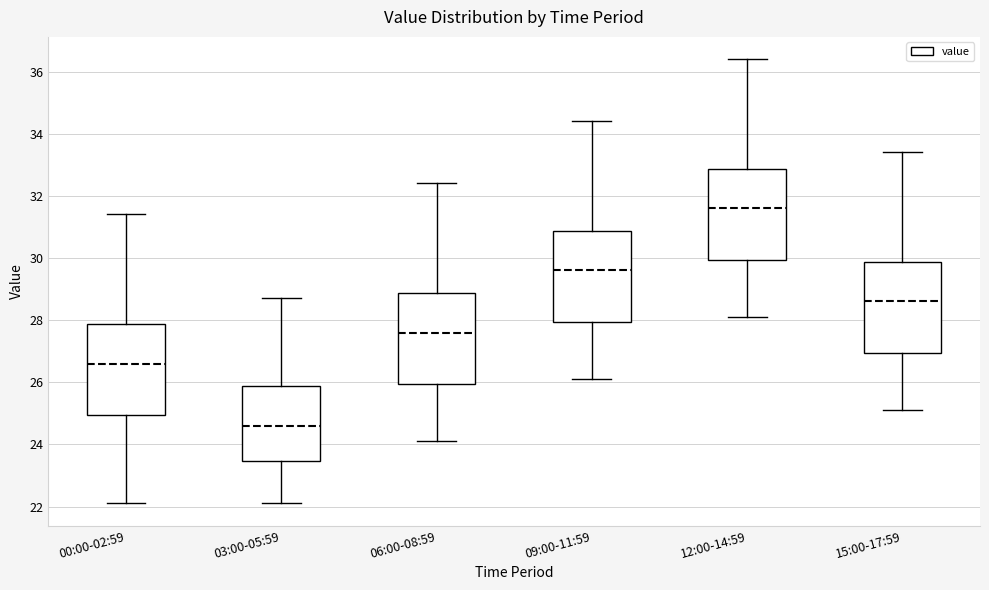

Reading left to right, transcribe this box plot: for each box, give where its median line is, the range the box spans, and where its two whiskers end, as read against the y-axis. The values are not printed on the chart, so give them approximately, as read against the axis.

00:00-02:59: median 26.6, box 25.0 to 27.8, whiskers 22.2 to 31.4
03:00-05:59: median 24.6, box 23.4 to 25.8, whiskers 22.2 to 28.8
06:00-08:59: median 27.6, box 26.0 to 28.8, whiskers 24.2 to 32.4
09:00-11:59: median 29.6, box 28.0 to 30.8, whiskers 26.2 to 34.4
12:00-14:59: median 31.6, box 30.0 to 32.8, whiskers 28.2 to 36.4
15:00-17:59: median 28.6, box 27.0 to 29.8, whiskers 25.2 to 33.4